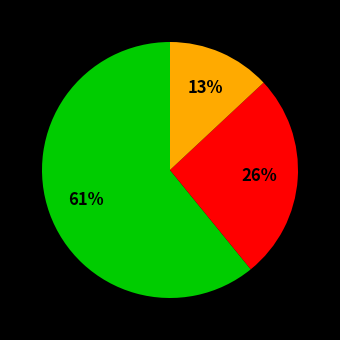

Is there a majority slice in this chart?

Yes